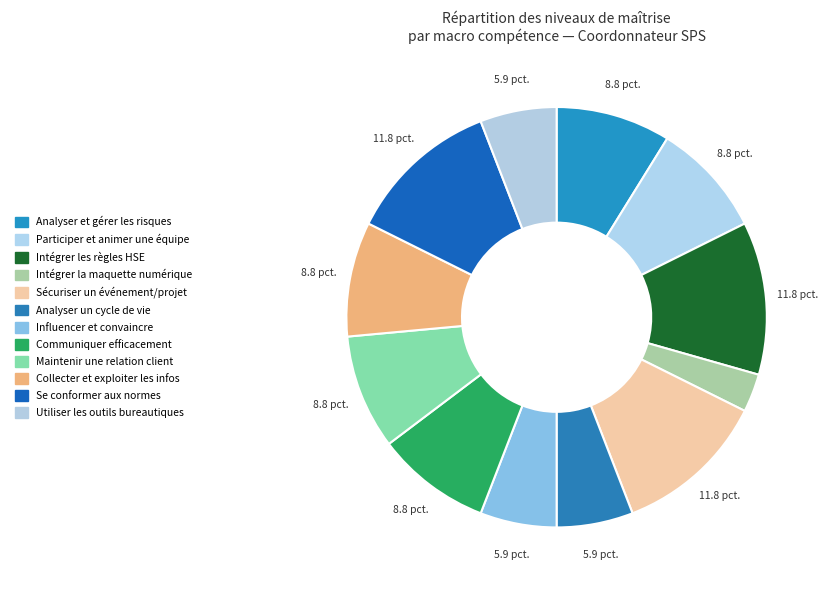

Which slice is the smallest?

Intégrer la maquette numérique